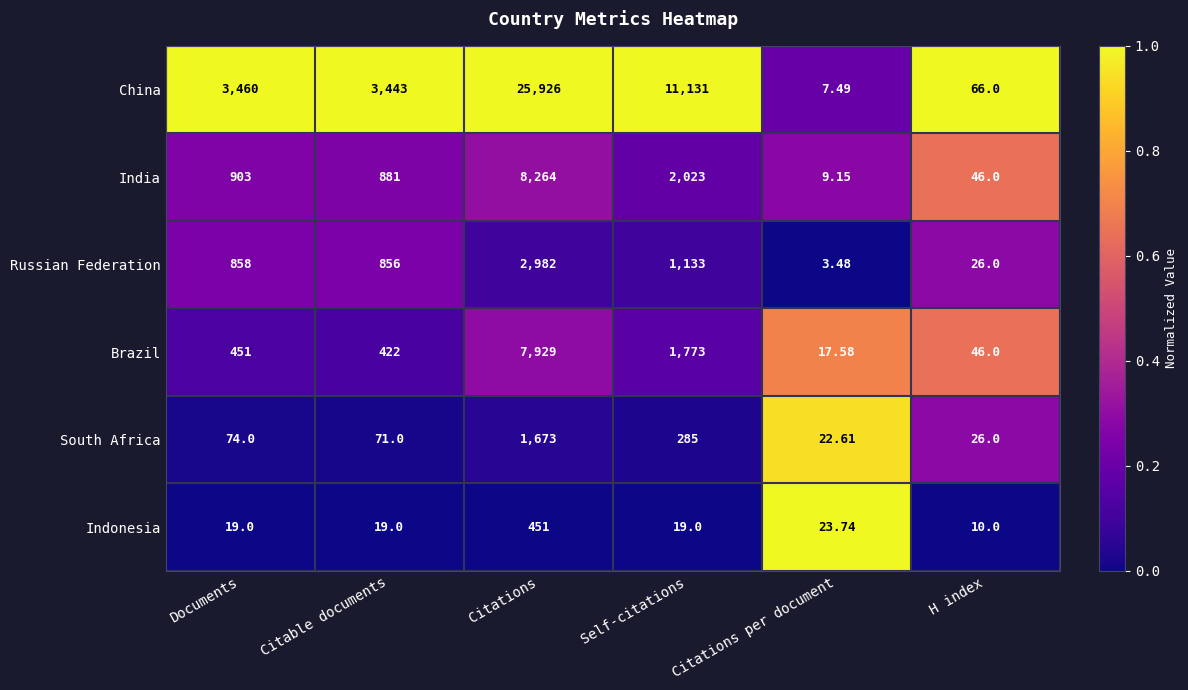

List the labels in order of Brazil value, largest first.

Citations, Self-citations, Documents, Citable documents, H index, Citations per document